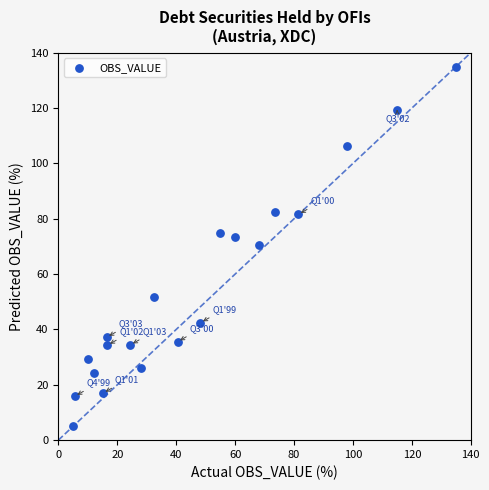

What is the range of Y values (max minus min)?

130.0